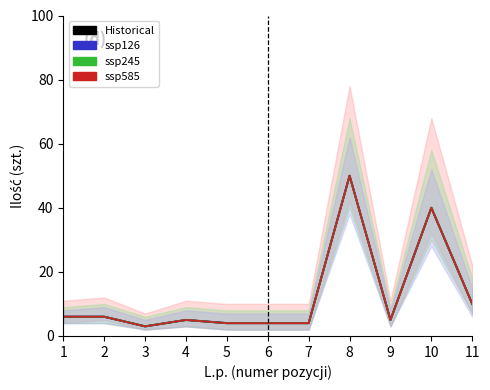

At which label does ssp245 reach its peak?

8